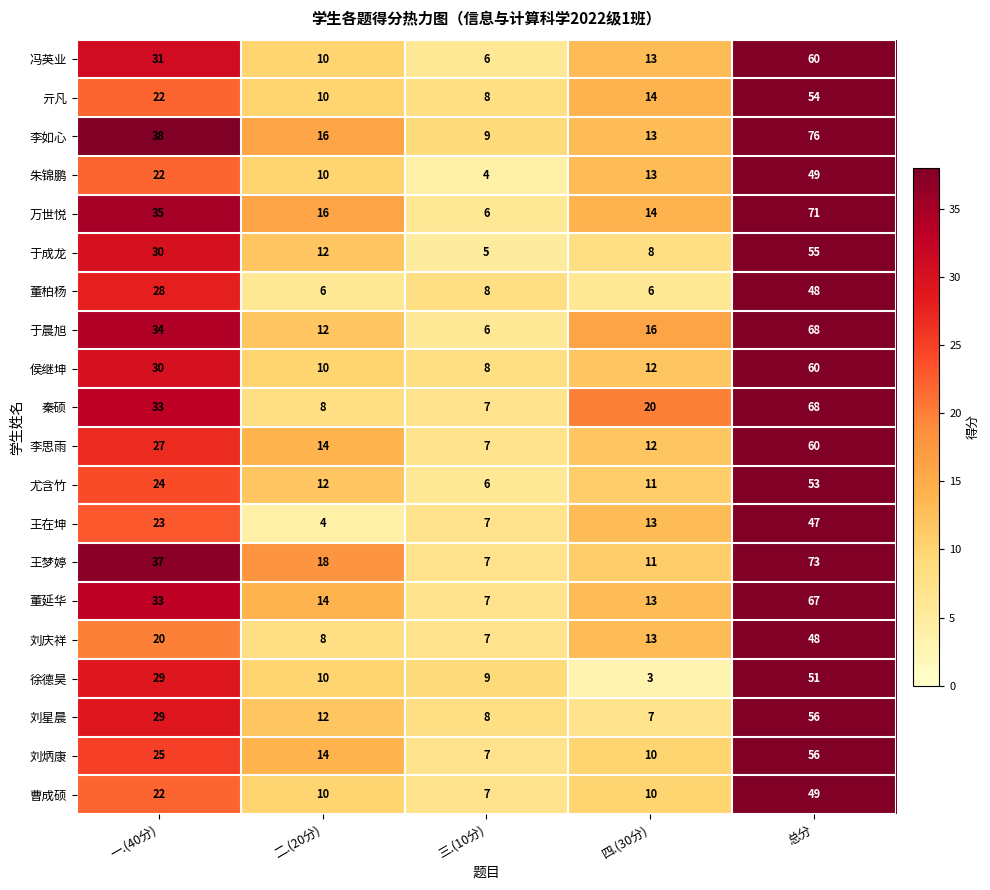

True or false: 王在坤 has a value of 23 at 一.(40分).

True